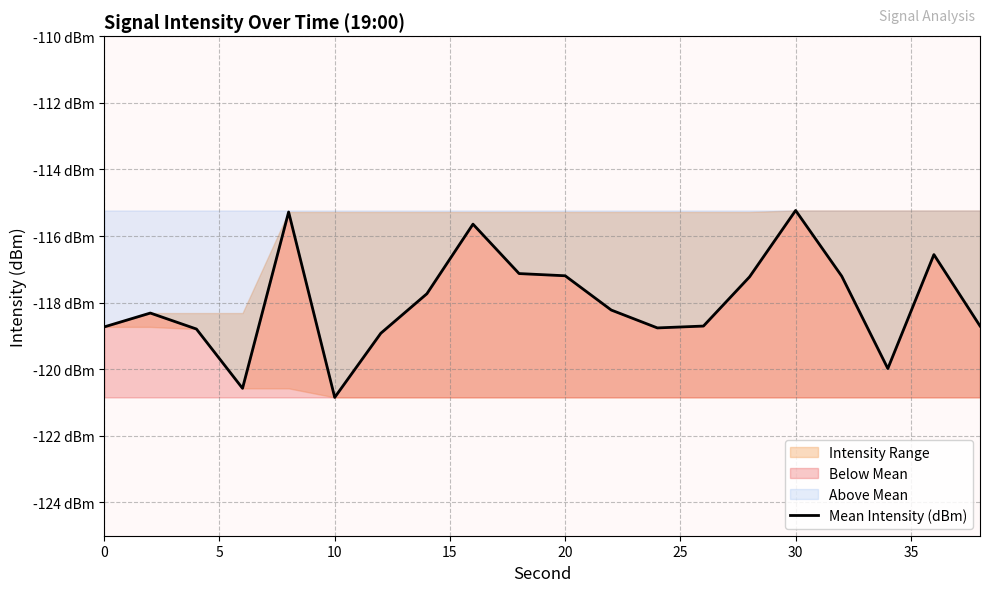

Reading right to left, what are all the values shown in this chart?

-118.7	-116.6	-120.0	-117.2	-115.2	-117.2	-118.7	-118.8	-118.2	-117.2	-117.1	-115.6	-117.7	-118.9	-120.8	-115.3	-120.6	-118.8	-118.3	-118.7